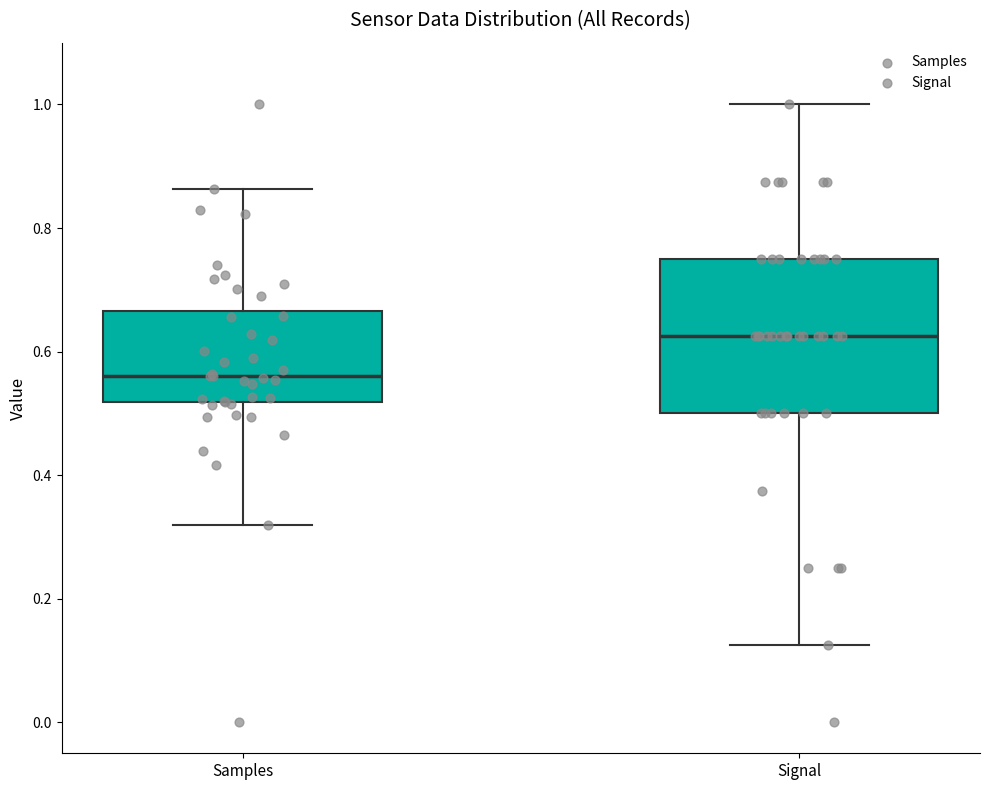

Reading left to right, transcribe this box plot: for each box, give where its median line is, the range the box spans, and where its two whiskers end, as read against the y-axis. The values are not printed on the chart, so give them approximately, as read against the axis.

Samples: median 0.56, box 0.52 to 0.66, whiskers 0.32 to 0.86
Signal: median 0.62, box 0.50 to 0.76, whiskers 0.12 to 1.00